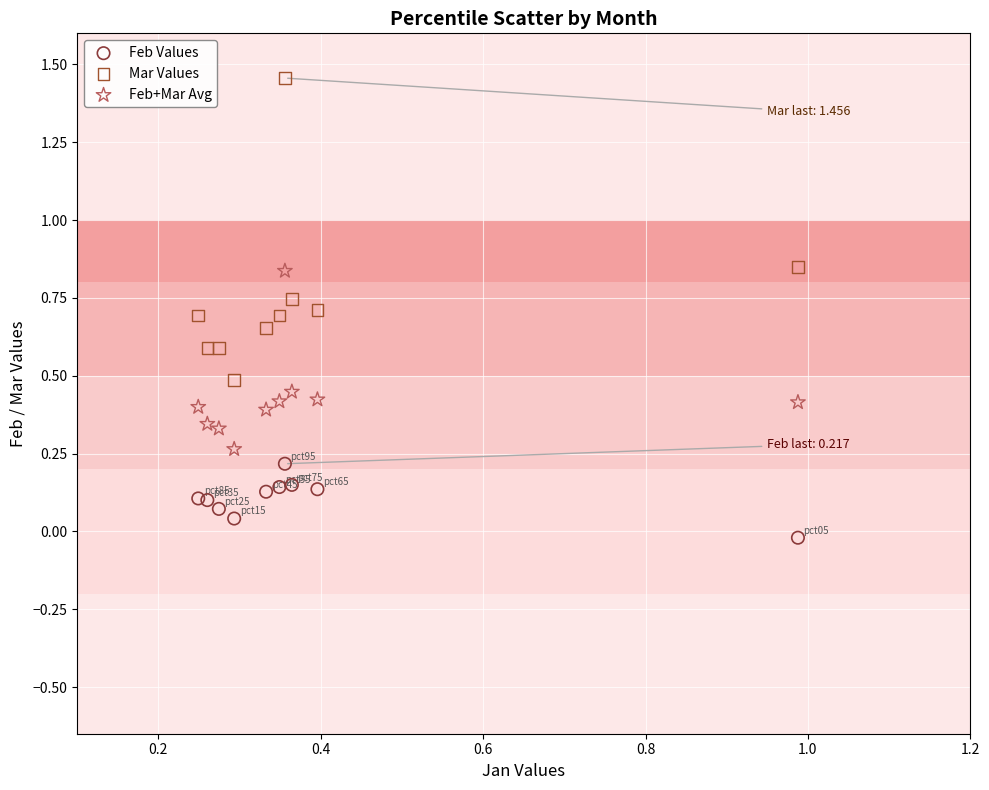

Which series contains the lowest Y value?

Feb Values